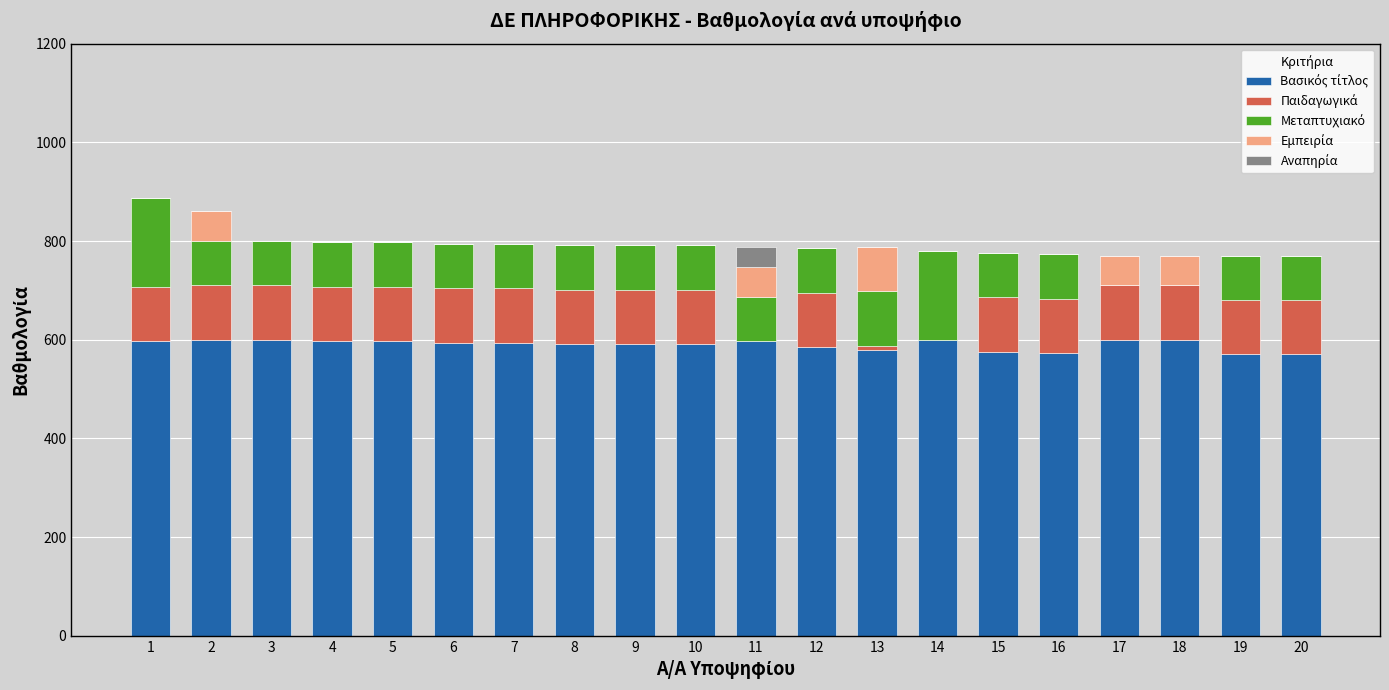

True or false: col_16 has a value of 0 at 6.

True